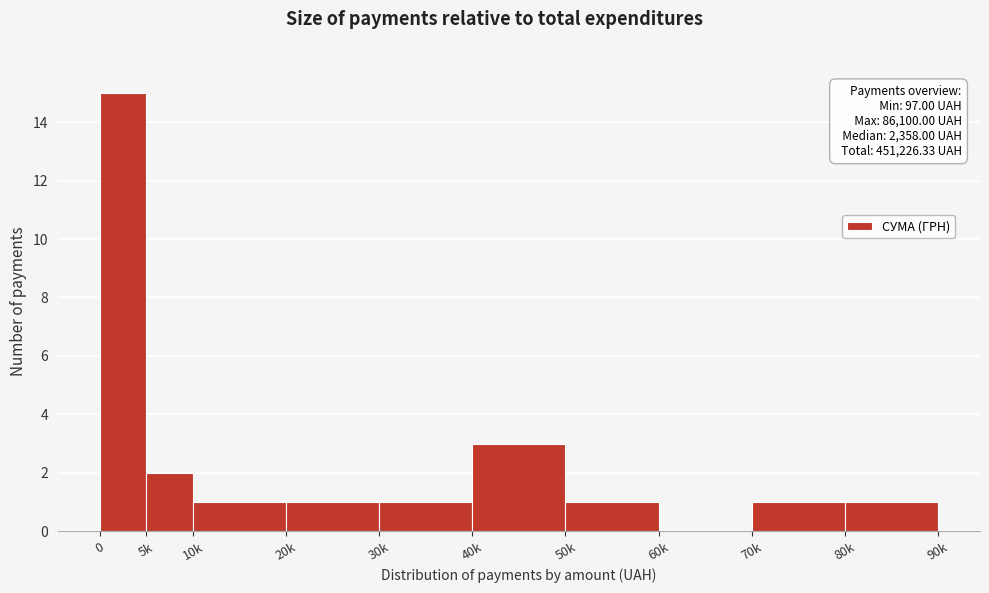

Reading left to right, transcribe all the data shown in this chart.

0=15	5k=2	10k=1	20k=1	30k=1	40k=3	50k=1	60k=0	70k=1	80k=1